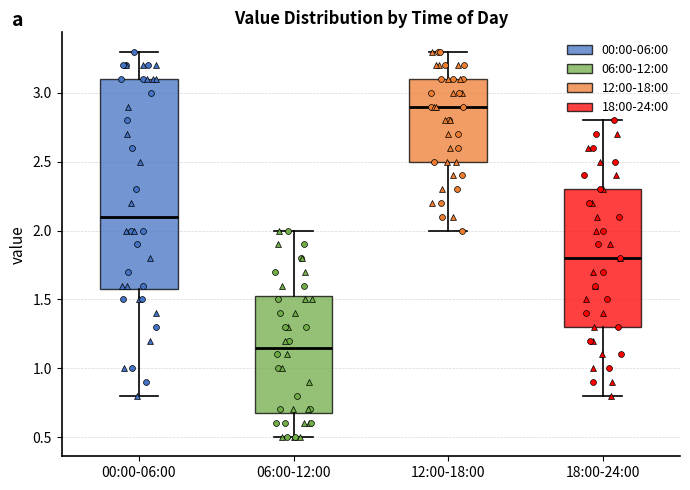

Reading left to right, read every box against the y-axis: the position of its median line, the range the box covers, and the ends of its whiskers. The values are not printed on the chart, so give them approximately, as read against the axis.

00:00-06:00: median 2.10, box 1.60 to 3.10, whiskers 0.80 to 3.30
06:00-12:00: median 1.15, box 0.70 to 1.55, whiskers 0.50 to 2.00
12:00-18:00: median 2.90, box 2.50 to 3.10, whiskers 2.00 to 3.30
18:00-24:00: median 1.80, box 1.30 to 2.30, whiskers 0.80 to 2.80